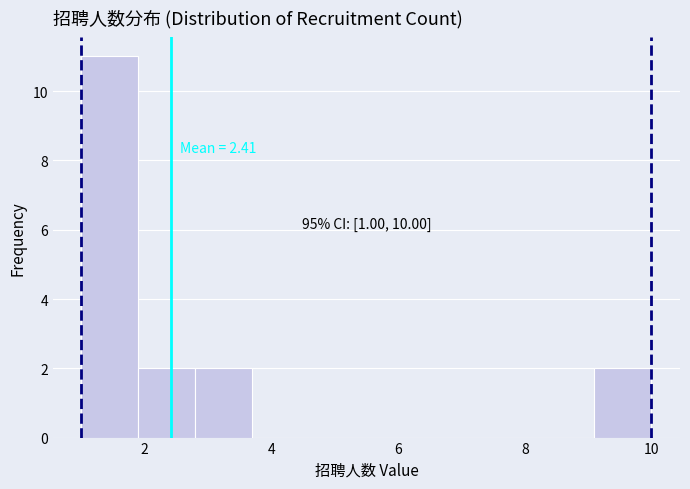

Over which range of the x-axis is the bar tallest?

1.0 to 1.9